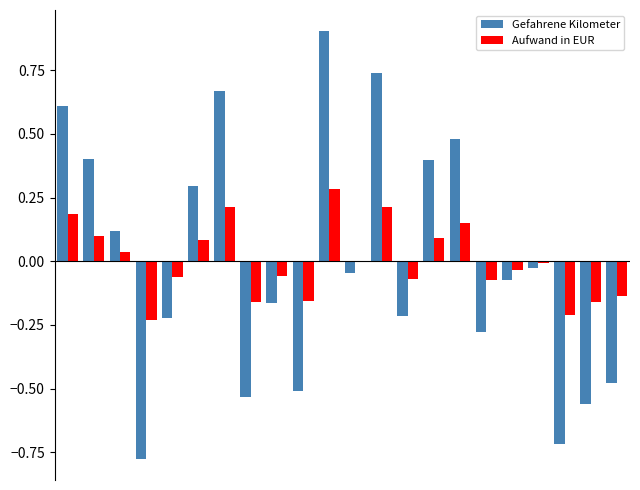

Which series has the widest spread of values?

Gefahrene Kilometer